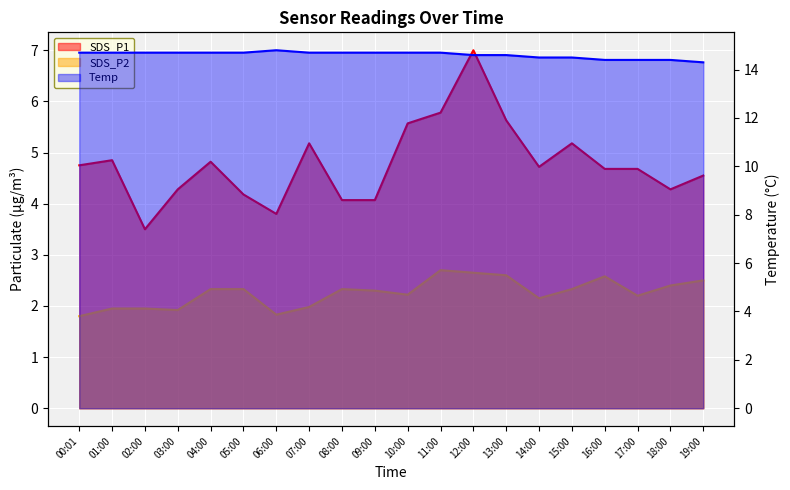

Rank the series by their maximum value, from lowest to highest.

SDS_P2, SDS_P1, Temp